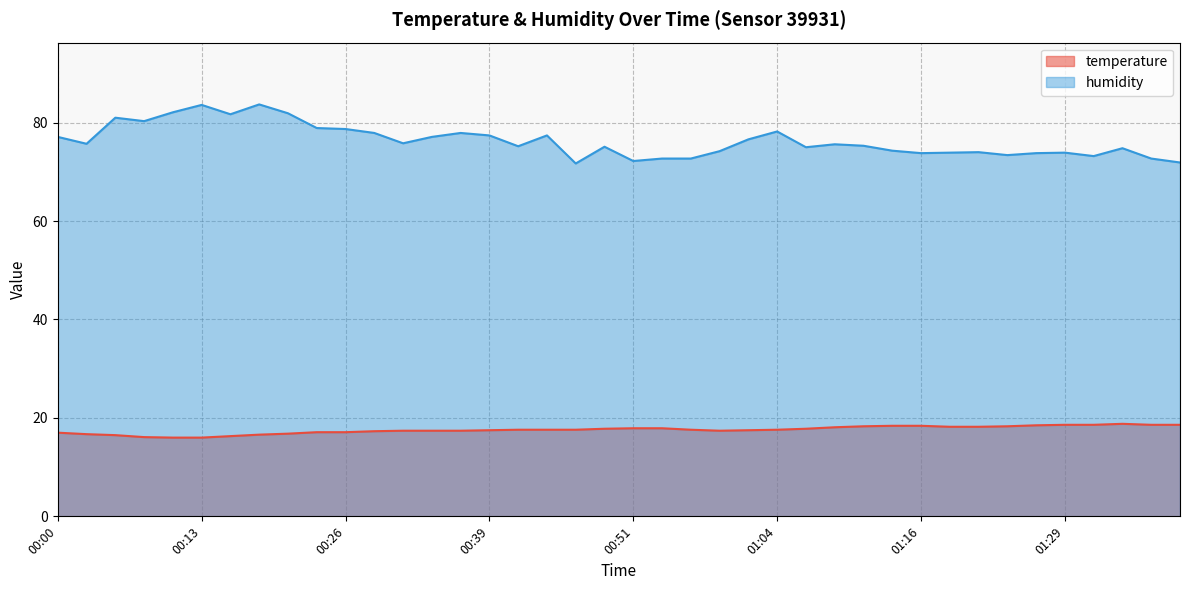

What is the sum of the humidity values at 00:51 and 00:08?

152.5